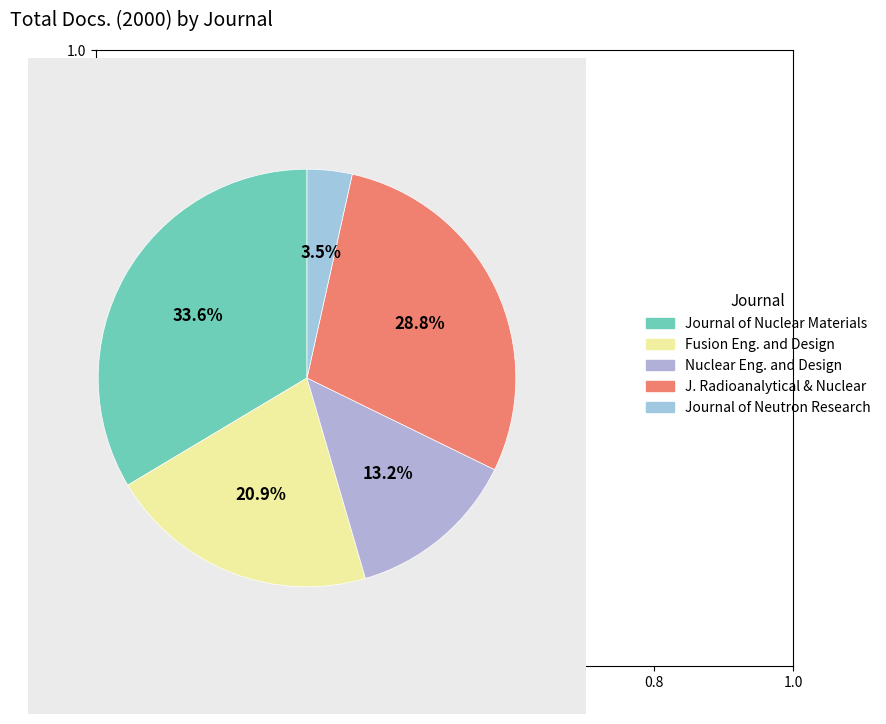

How many slices are in this pie chart?

5